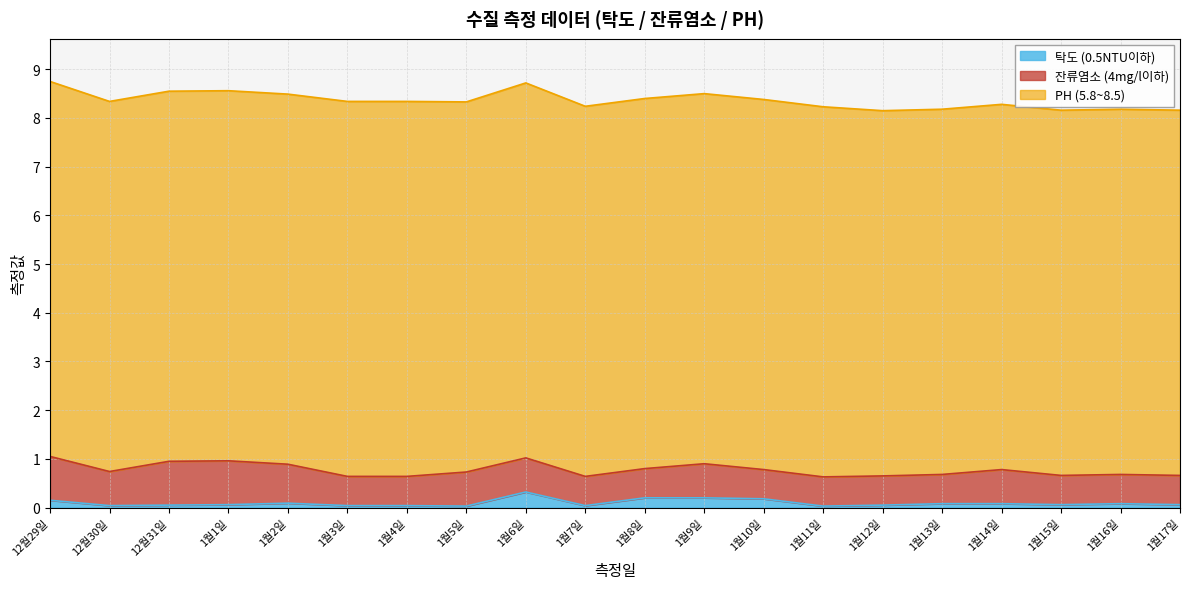

How many 탁도 (0.5NTU이하) values are between 0 and 1?

20